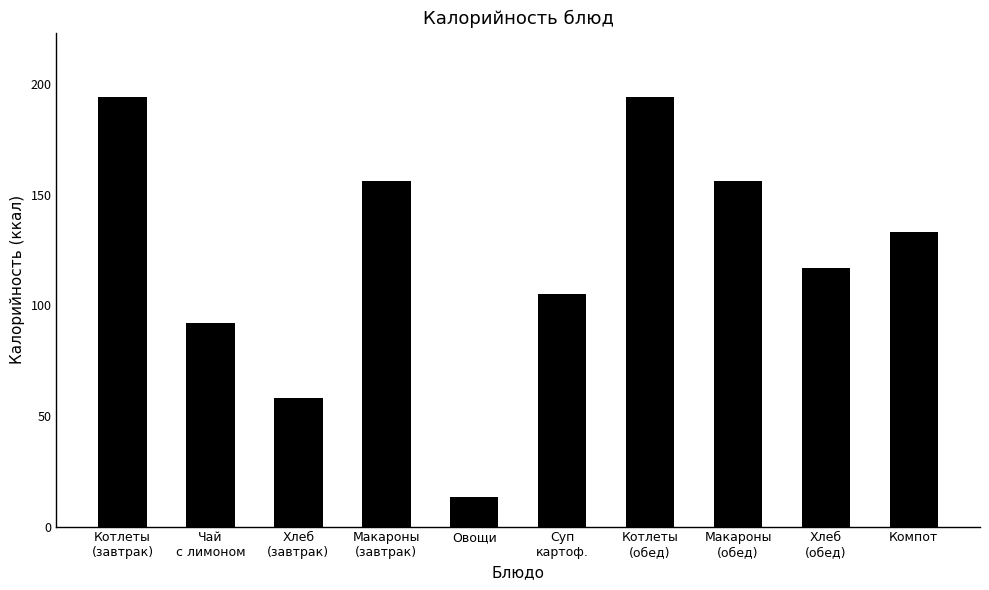

Reading right to left, what are all the values shown in this chart?

133.0	117.0	156.0	194.1	105.0	13.3	156.0	58.0	92.0	194.1